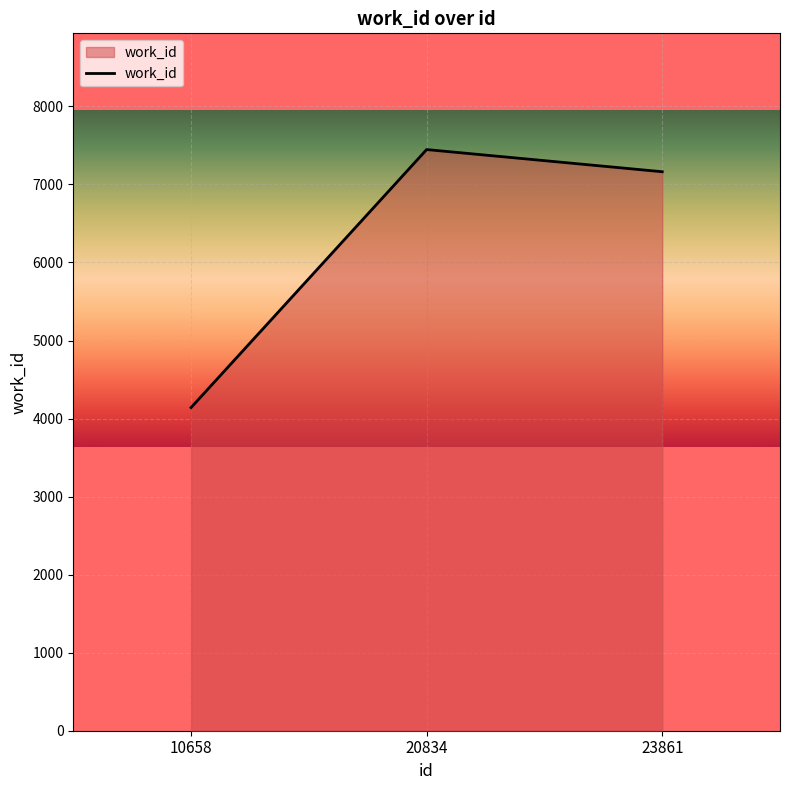

What is the smallest value displayed?

4141